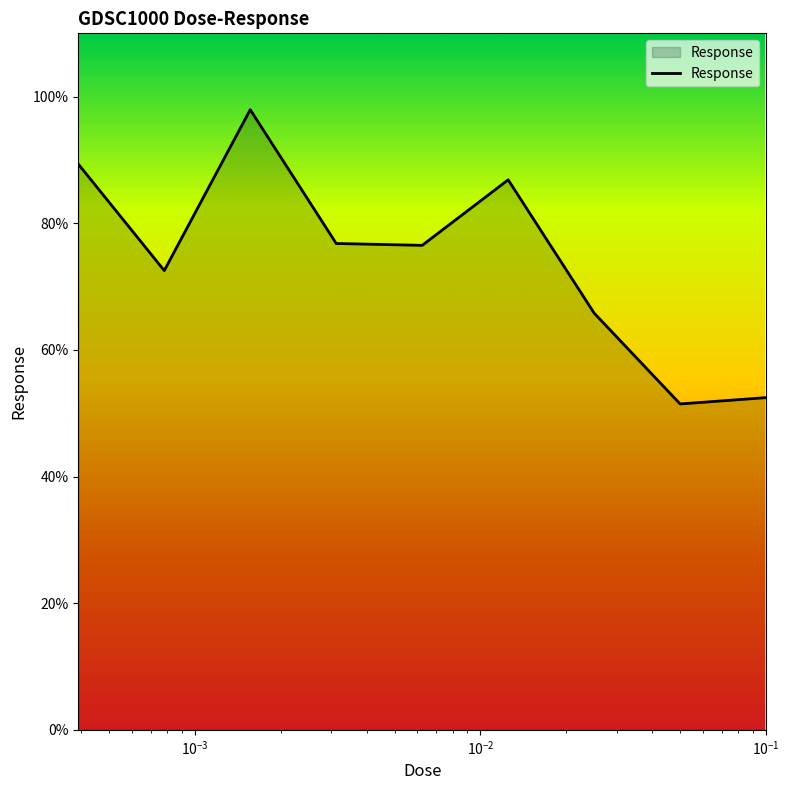

What is the smallest value displayed?

51.5